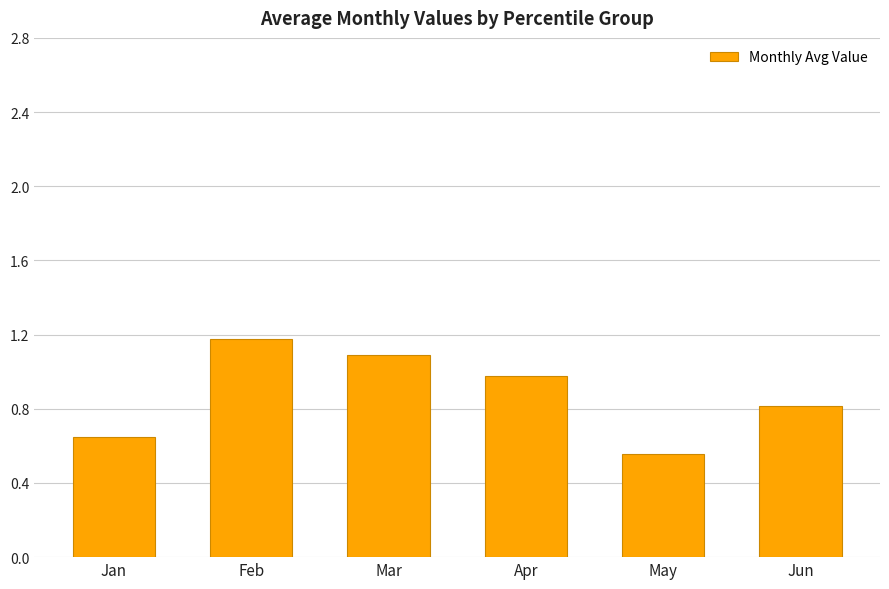

Which category has the lowest value across all series?

May